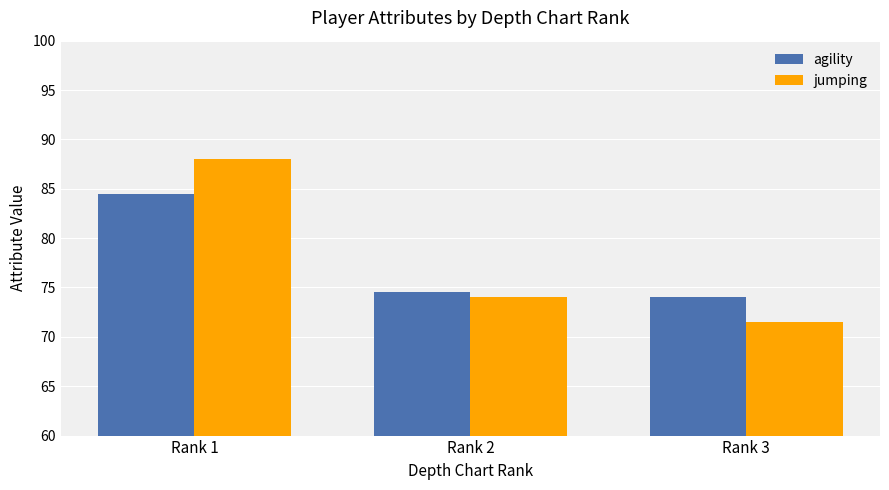

What is the sum of the jumping values at Rank 3 and Rank 1?

159.5